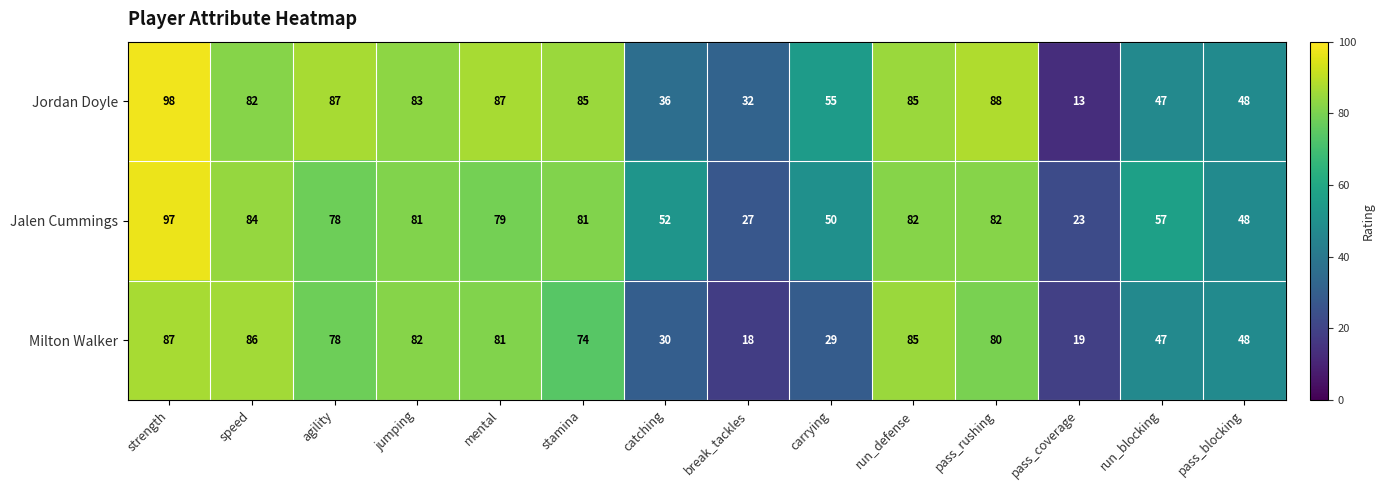

What is the maximum value shown in the chart?

98